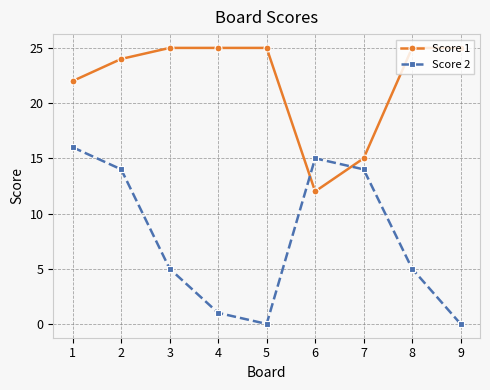

What is the total value across all series at 4?

26